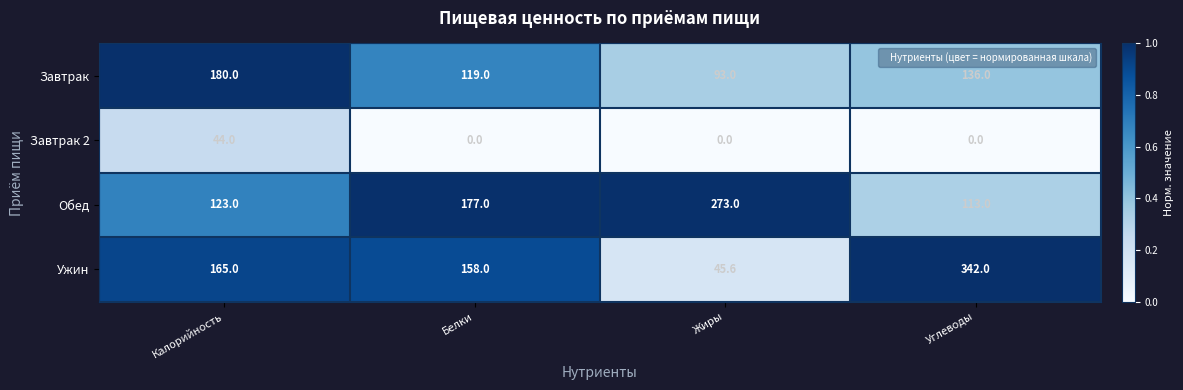

What is the average value of the Завтрак series?

132.0